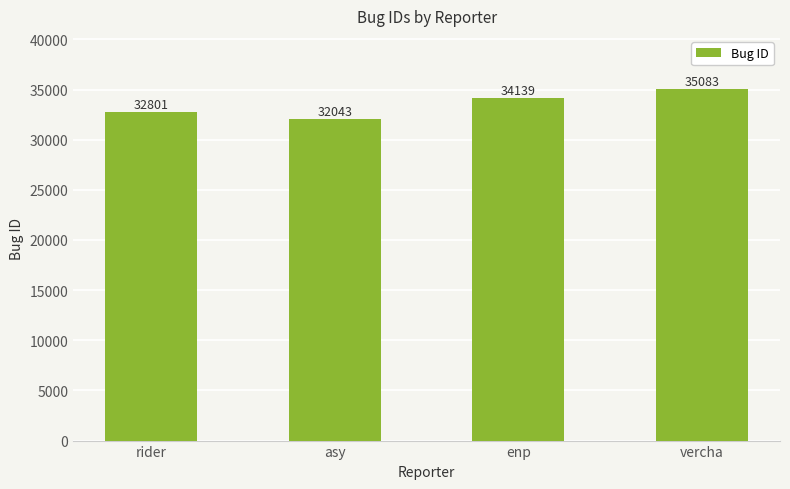

What is the sum of all values?

134066